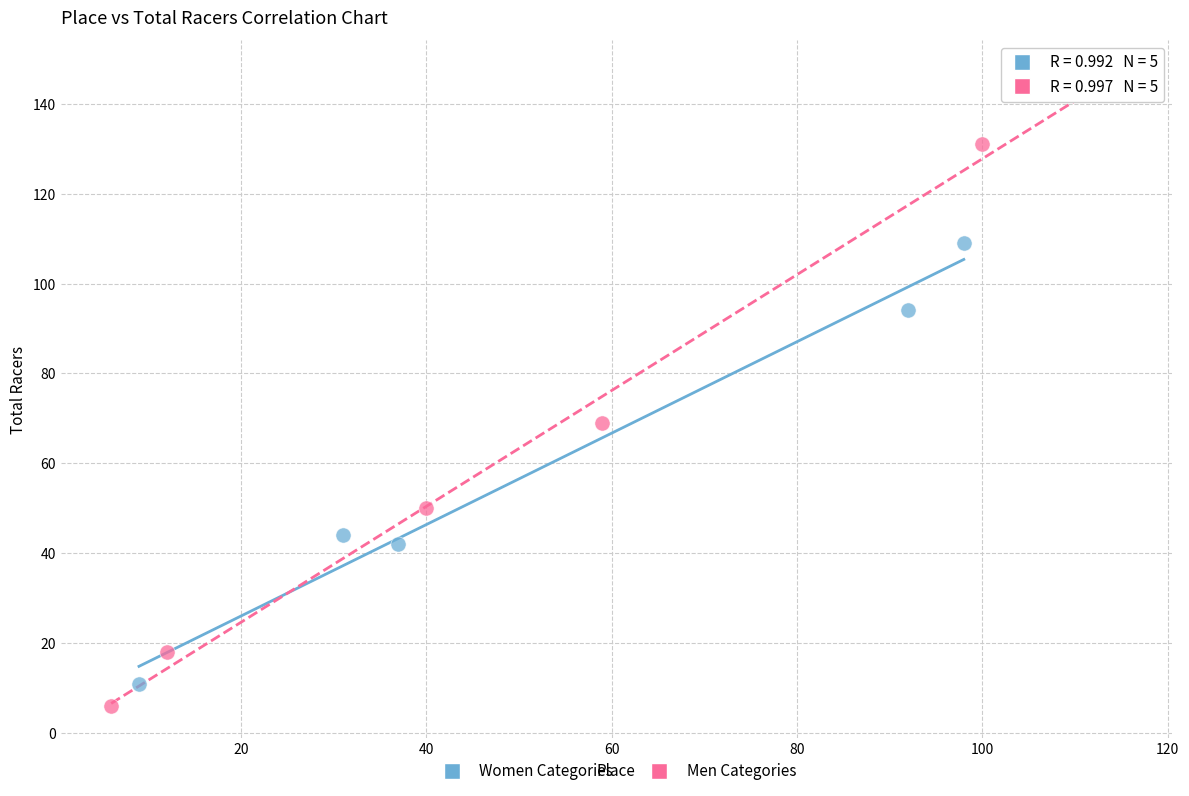

Which series contains the lowest Y value?

Men Categories